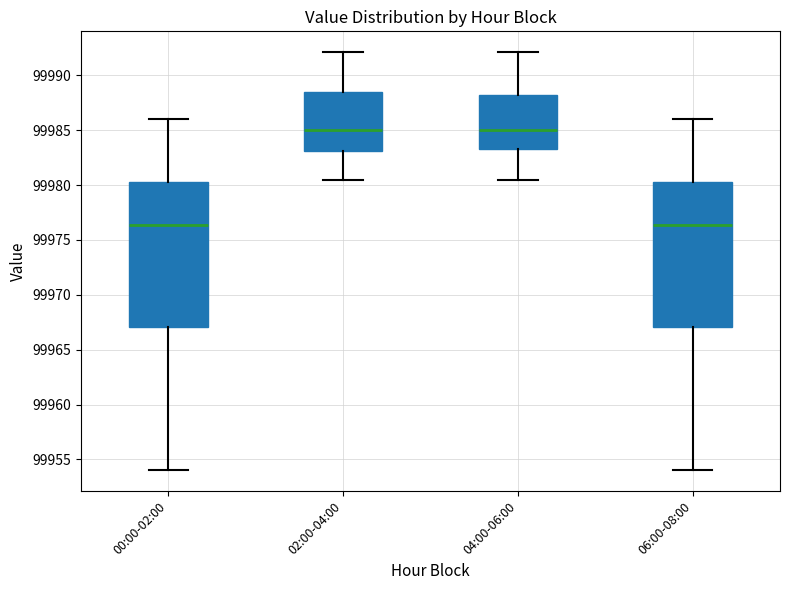

Where does the lower whisker of the box for 06:00-08:00 end on the y-axis? The values are not printed on the chart, so give them approximately, as read against the axis.

99954.0